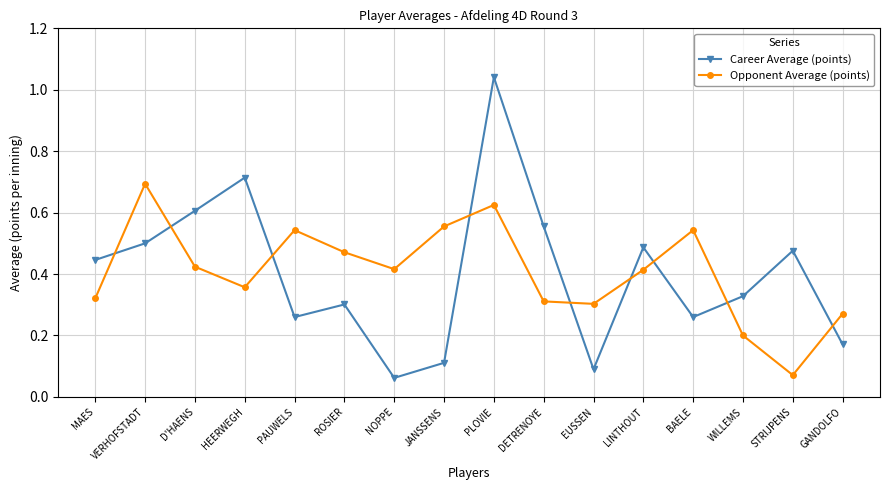

The value of Career Average (points) at WILLEMS is 0.5. True or false?

False